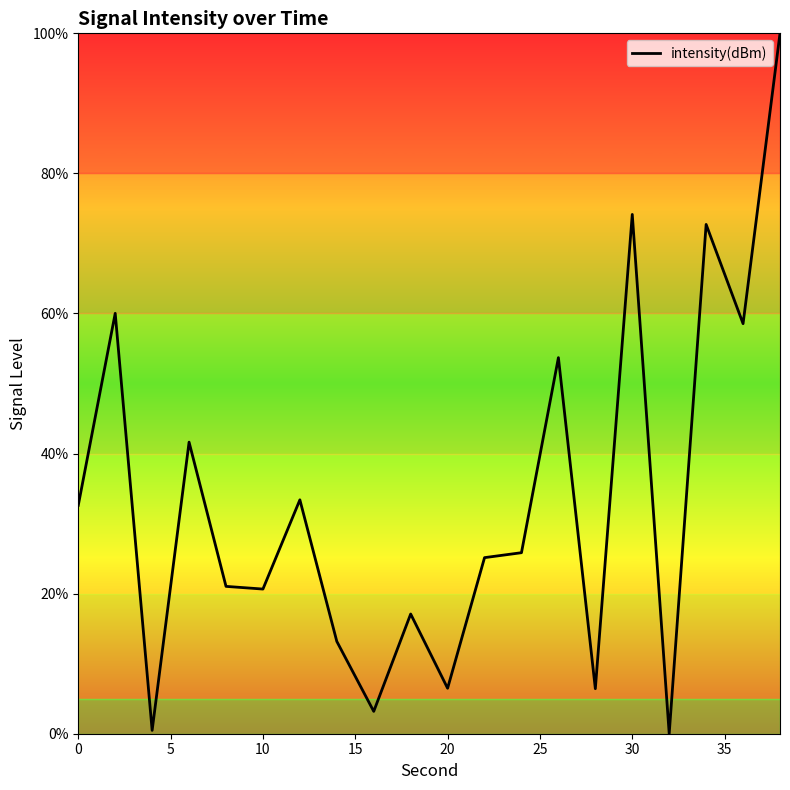

What is the difference between the maximum and minimum values?

100.0